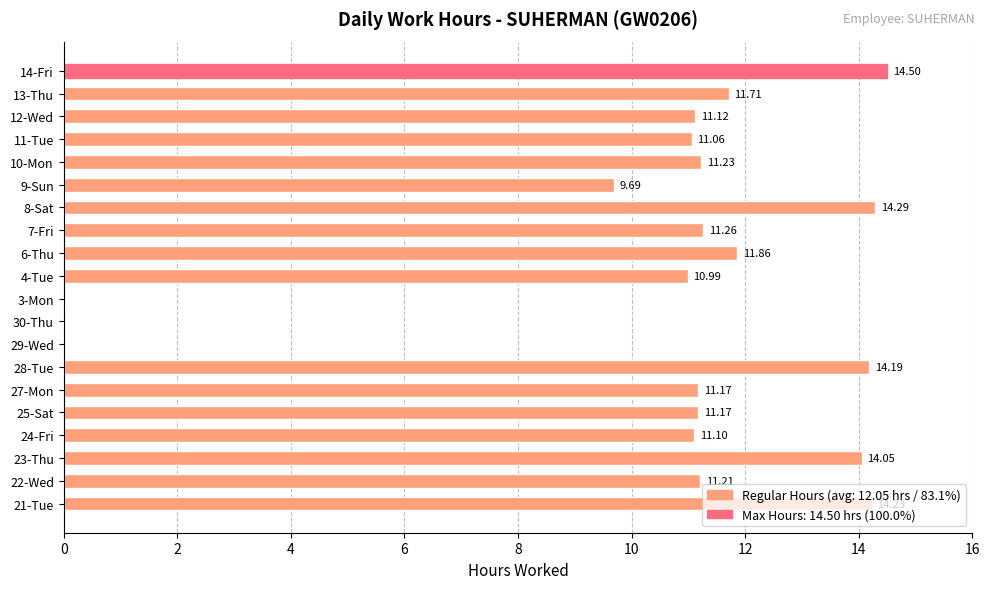

What is the change in value from 11-Tue to 12-Wed?

+0.1